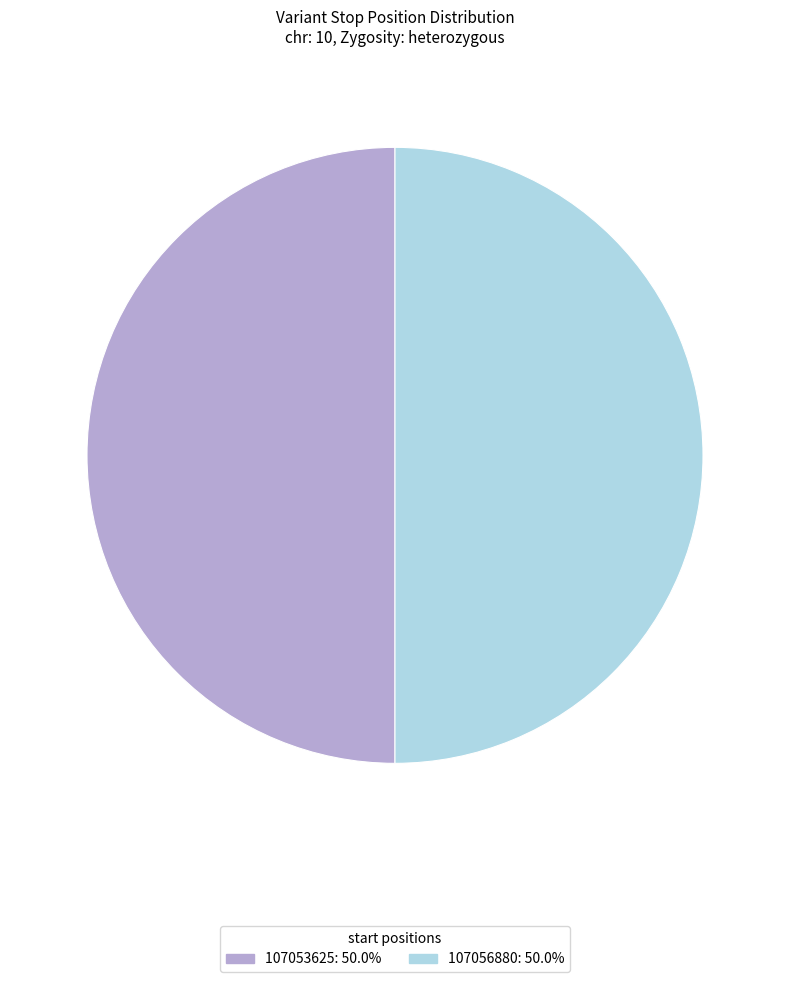

What is the ratio of the value at 107056880 to the value at 107053625?

1.0